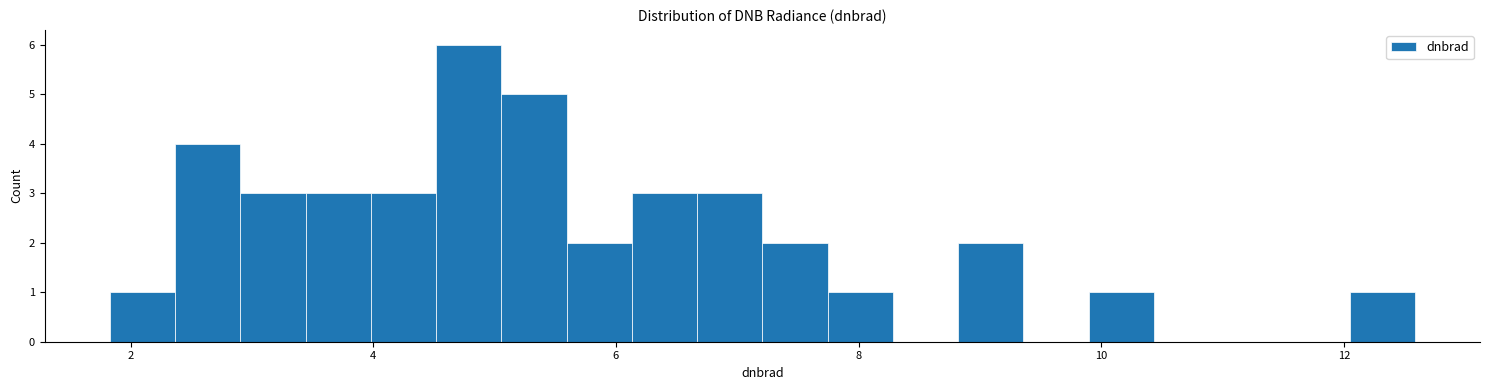

Read against the x-axis, roughly where is the centre of the tallest bar?

4.8